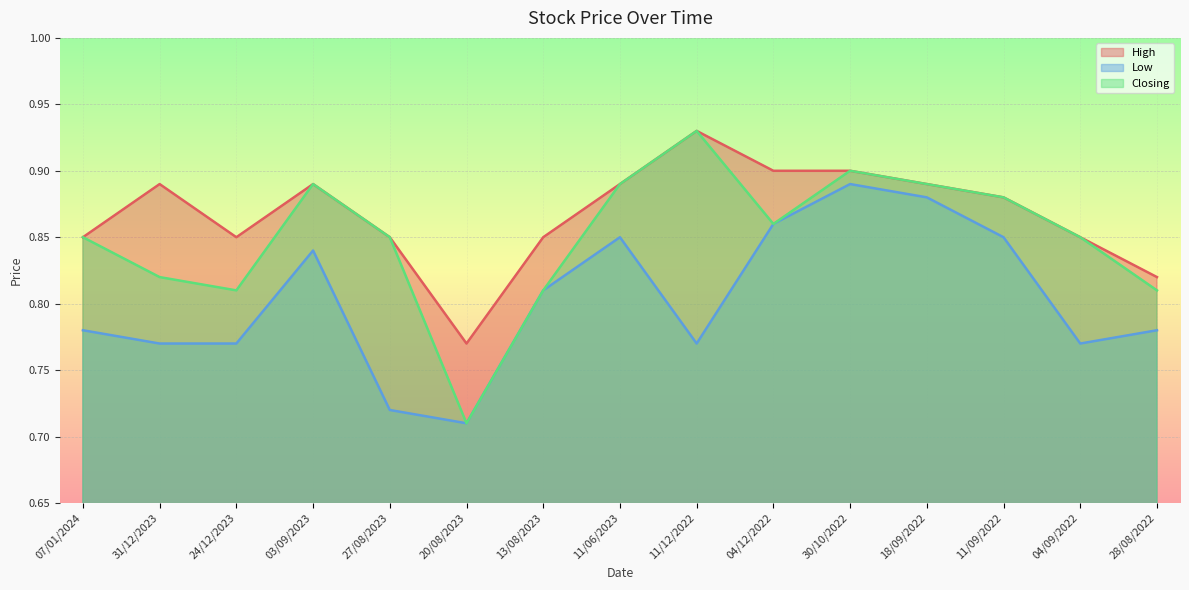

How many lines are shown in the chart?

3